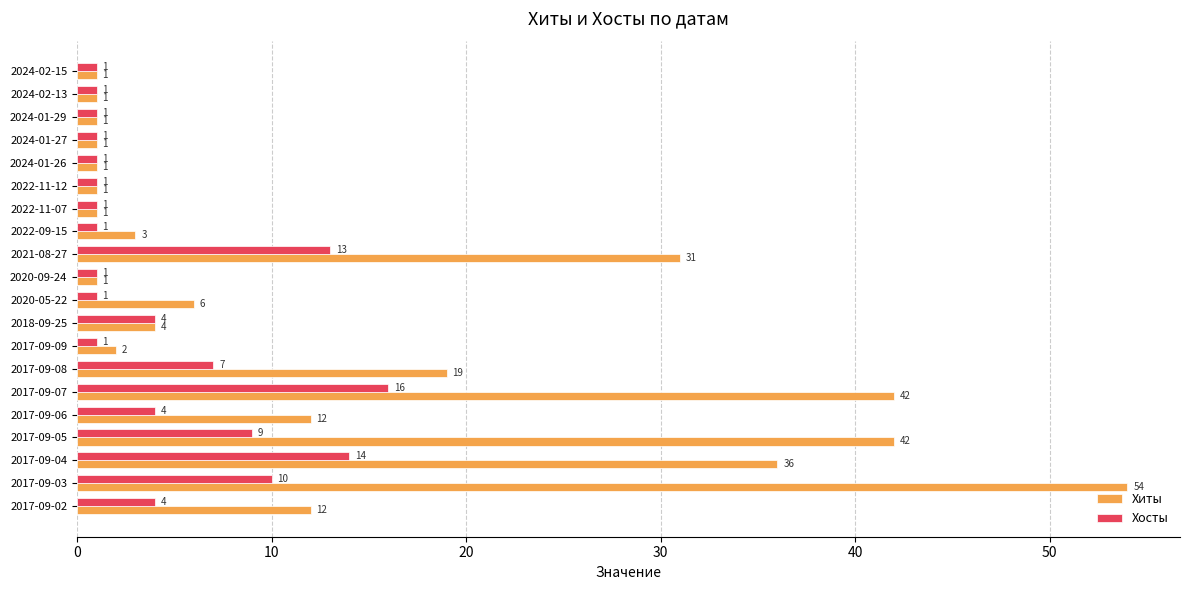

Is it true that Хосты equals 1 at 2024-02-15?

True